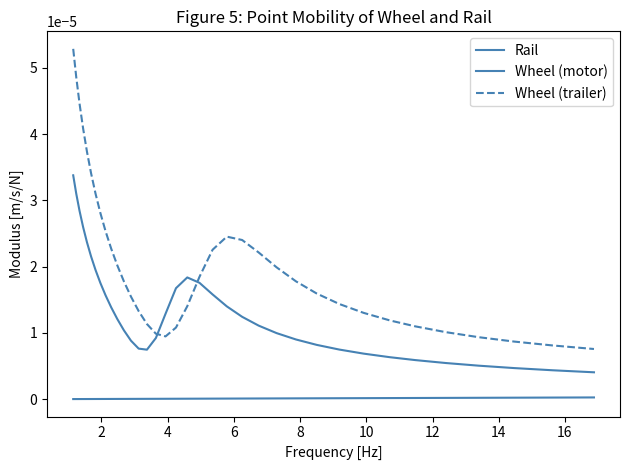

What is the label of the 18th point from the left?

17